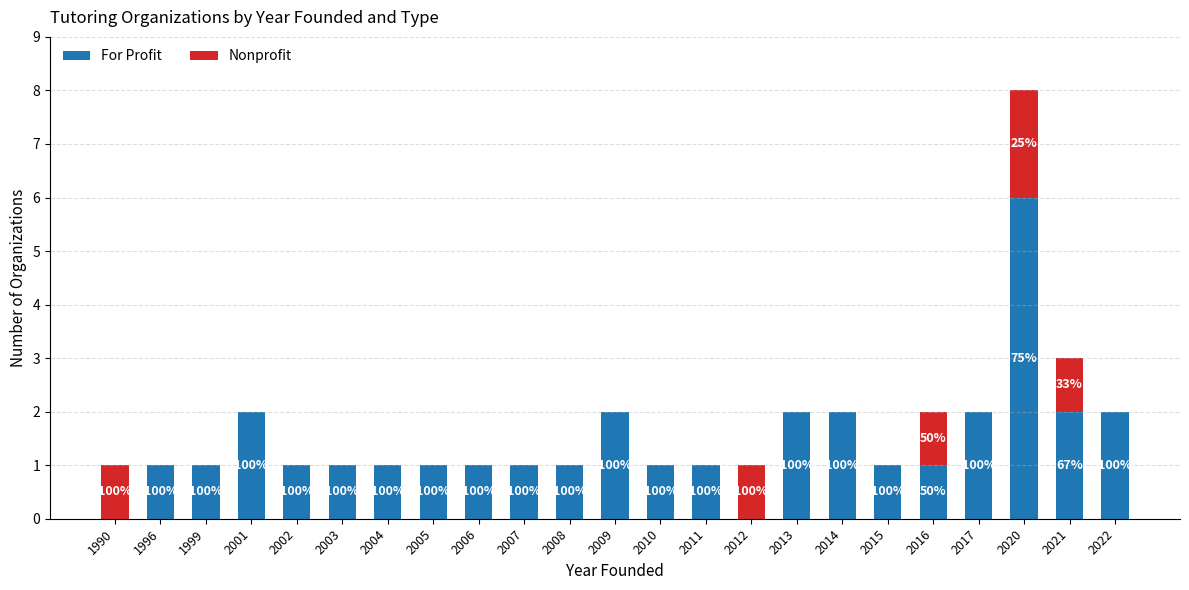

At which label does For Profit first exceed 1?

2001